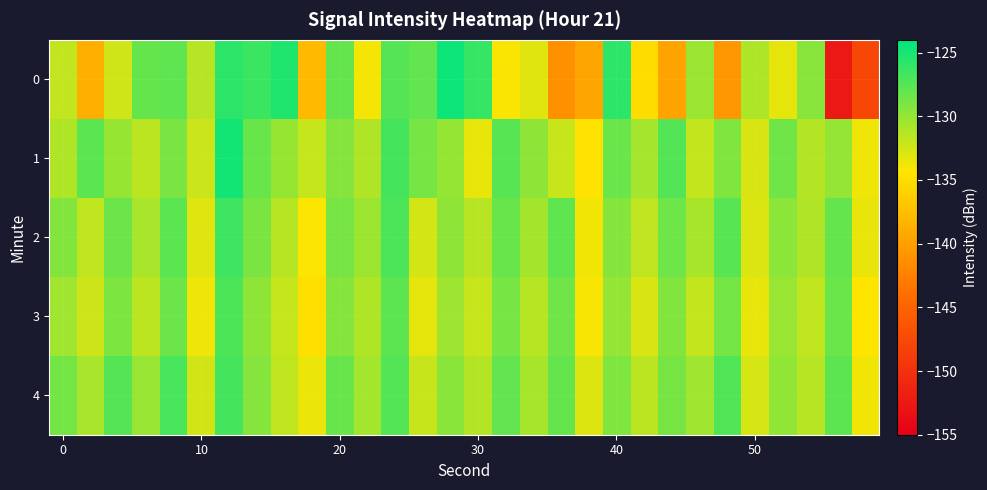

Reading left to right, transcribe all the data shown in this chart.

0: -131.8	-138.7	-132.4	-128.1	-127.9	-131.4	-125.8	-126.4	-125.3	-137.9	-128.1	-133.9	-127.5	-128.0	-124.6	-126.2	-134.1	-133.1	-141.1	-139.5	-125.9	-135.1	-139.6	-130.3	-140.7	-131.0	-133.3	-129.5	-152.5	-147.8
1: -131.1	-127.7	-130.1	-131.6	-129.0	-132.2	-124.8	-128.2	-130.2	-132.0	-129.5	-131.2	-126.8	-128.9	-130.1	-133.4	-127.6	-129.8	-132.1	-134.5	-128.3	-130.7	-127.4	-131.9	-129.2	-132.8	-128.6	-131.3	-130.0	-133.7
2: -129.3	-131.8	-128.4	-130.9	-127.7	-133.1	-126.5	-129.0	-131.4	-134.2	-128.8	-130.3	-127.1	-132.6	-129.8	-131.5	-128.2	-130.6	-127.9	-133.8	-129.4	-131.7	-128.5	-130.8	-127.6	-132.9	-129.7	-131.2	-128.1	-133.5
3: -130.5	-132.3	-129.1	-131.6	-128.4	-133.7	-127.2	-129.8	-132.0	-134.8	-129.5	-131.1	-127.8	-133.3	-130.4	-132.1	-128.9	-131.4	-128.6	-134.1	-130.0	-132.8	-129.3	-131.9	-128.7	-133.4	-130.2	-131.8	-128.3	-134.3
4: -128.7	-130.9	-127.5	-130.2	-127.0	-132.5	-126.8	-129.4	-131.8	-133.6	-128.2	-130.7	-127.4	-132.1	-129.6	-131.3	-128.0	-130.8	-128.1	-133.0	-129.2	-131.6	-128.8	-130.5	-127.3	-132.7	-129.9	-131.4	-127.8	-133.8